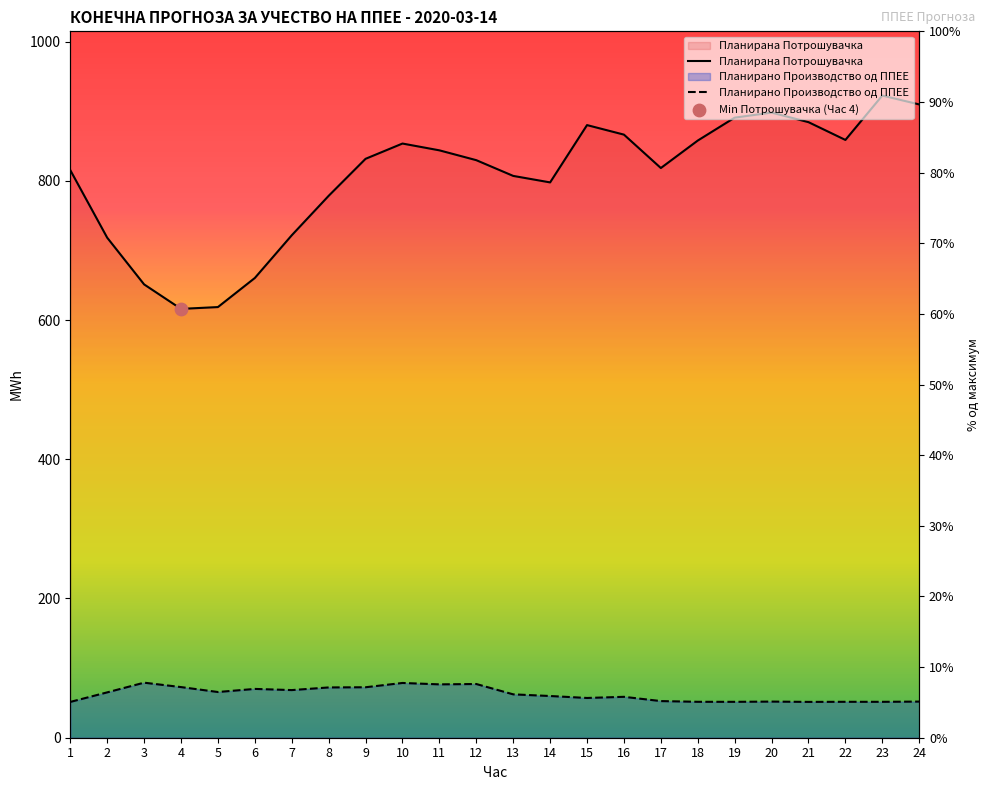

Which series reaches the minimum Y coordinate?

Планирано Производство од ППЕЕ